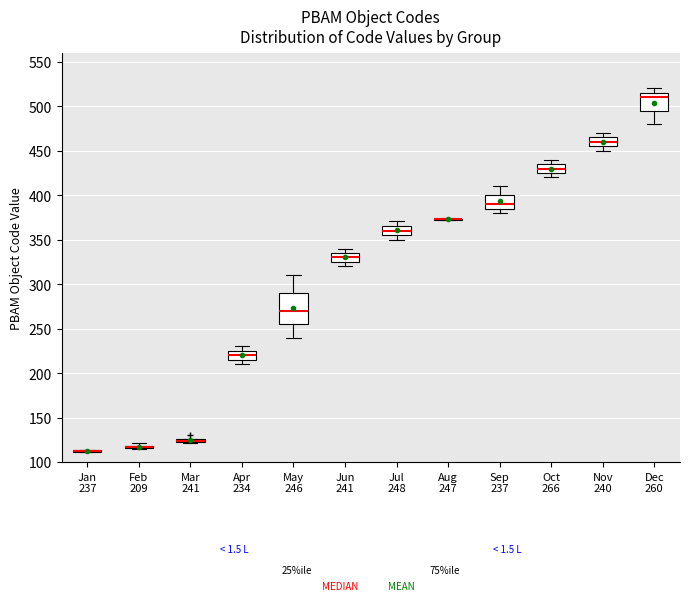

Where is the lower edge of the box for Dec 260 on the y-axis? The values are not printed on the chart, so give them approximately, as read against the axis.

495